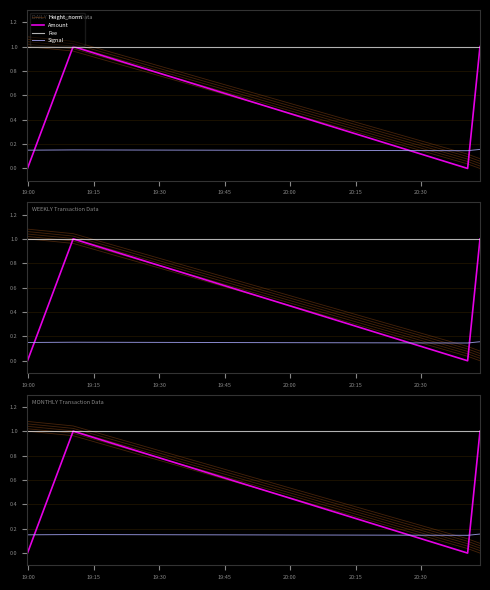

Which category has the highest value in the Amount series?

19:15